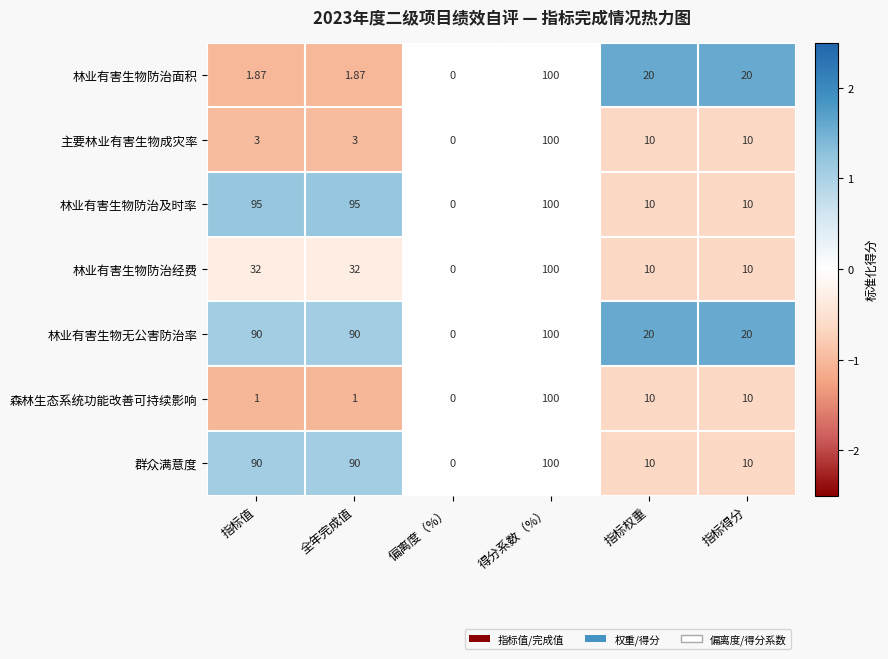

How many series are shown in this chart?

7